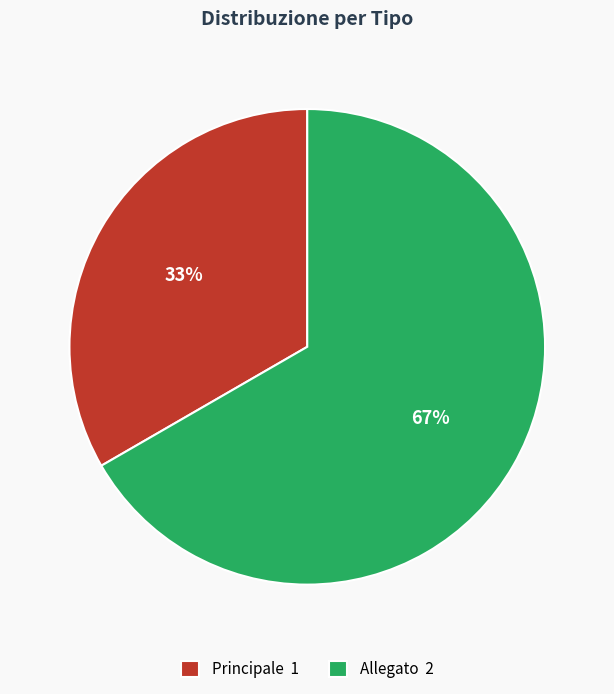

What percentage is the Principale slice, to the nearest percent?

33%